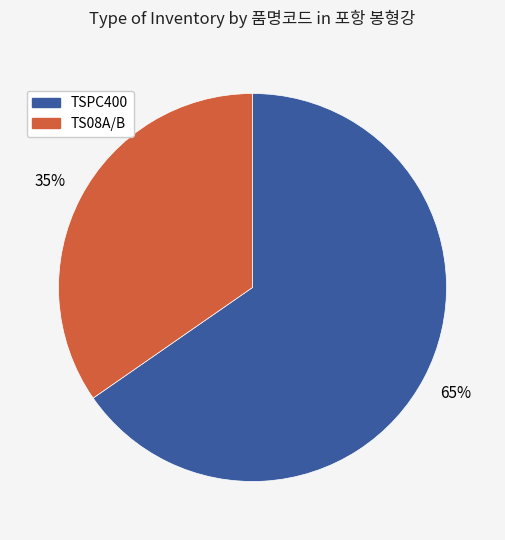

Does any single category account for the majority?

Yes